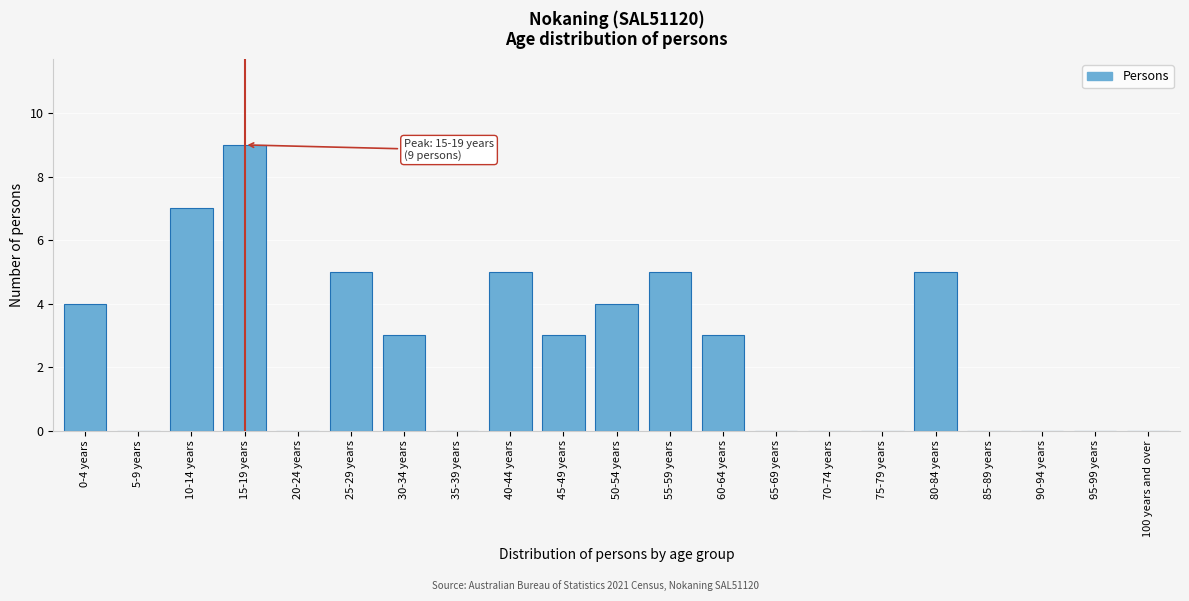

Reading left to right, extract all data points from this chart.

0-4 years=4	5-9 years=0	10-14 years=7	15-19 years=9	20-24 years=0	25-29 years=5	30-34 years=3	35-39 years=0	40-44 years=5	45-49 years=3	50-54 years=4	55-59 years=5	60-64 years=3	65-69 years=0	70-74 years=0	75-79 years=0	80-84 years=5	85-89 years=0	90-94 years=0	95-99 years=0	100 years and over=0